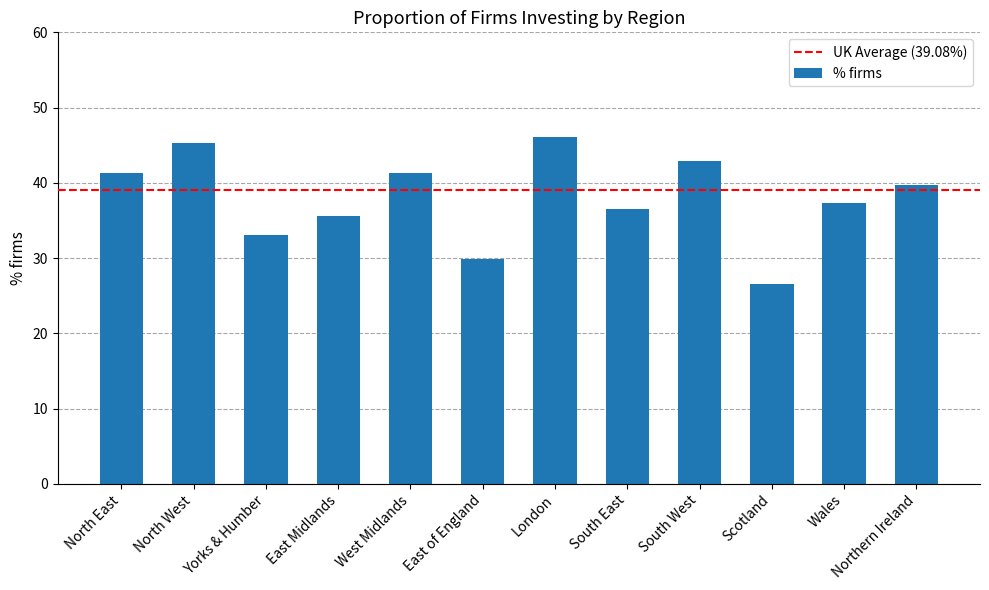

At which label does the data first exceed 39?

North East